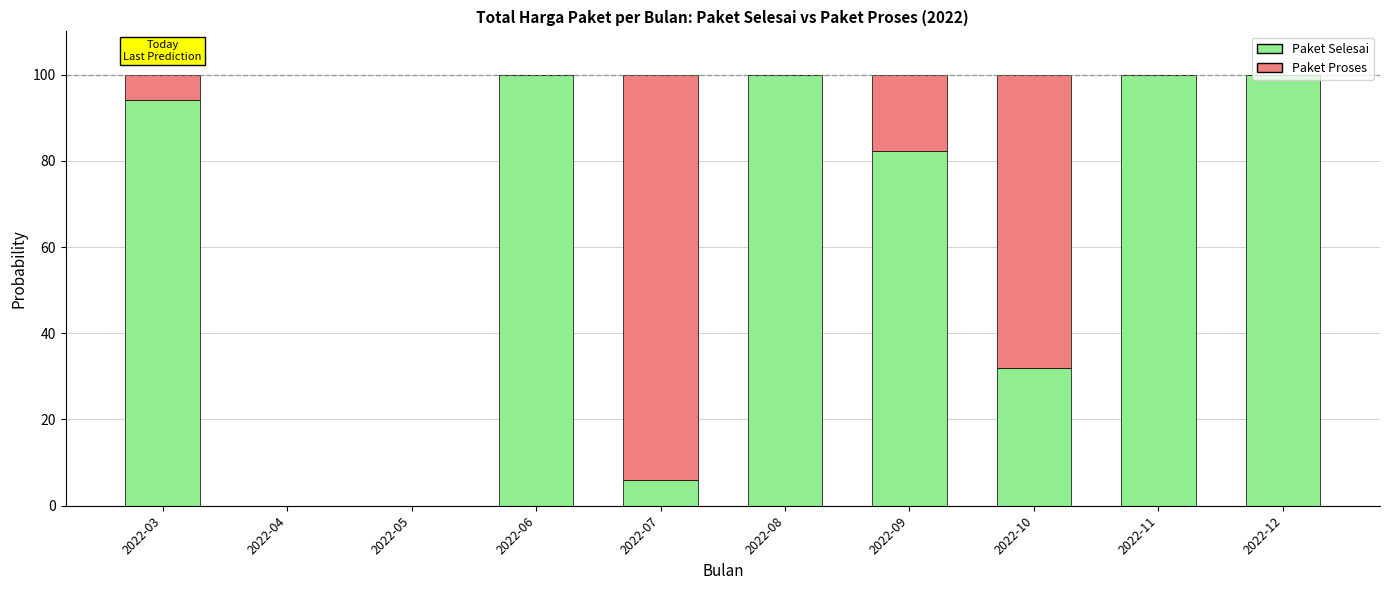

True or false: Paket Selesai has a value of 31.8 at 2022-10.

True